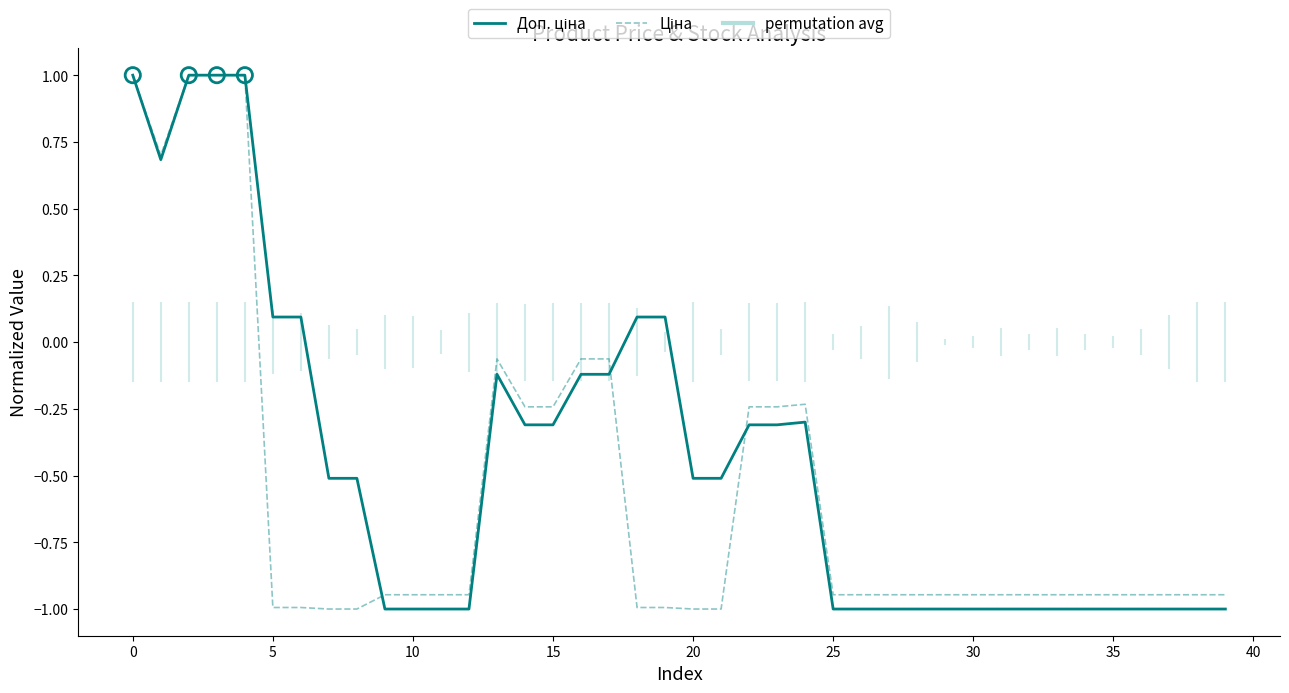

Which series contains the highest Y value?

Доп. ціна